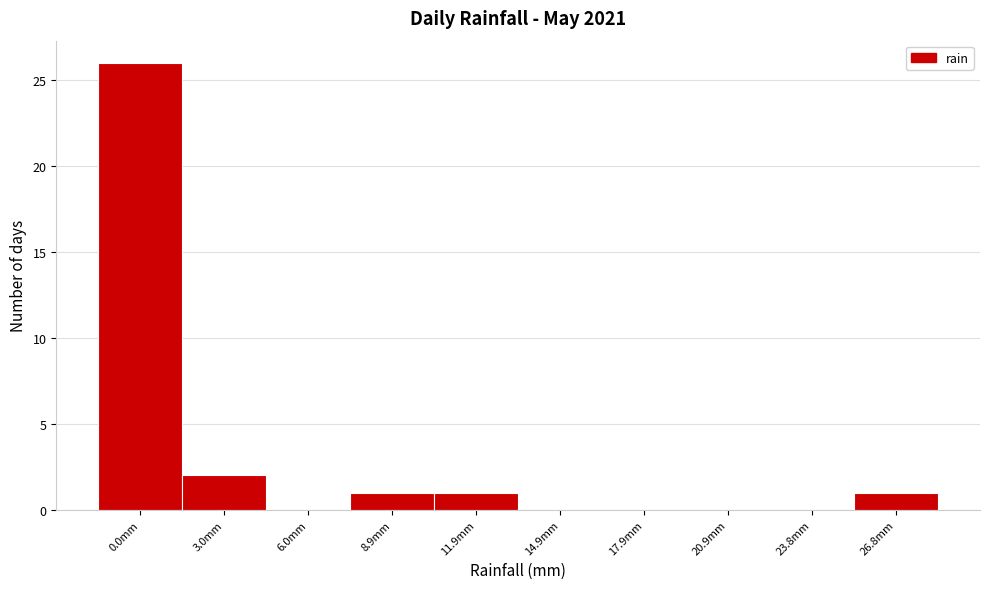

Reading right to left, transcribe all the data shown in this chart.

26.8mm=1	23.8mm=0	20.9mm=0	17.9mm=0	14.9mm=0	11.9mm=1	8.9mm=1	6.0mm=0	3.0mm=2	0.0mm=26